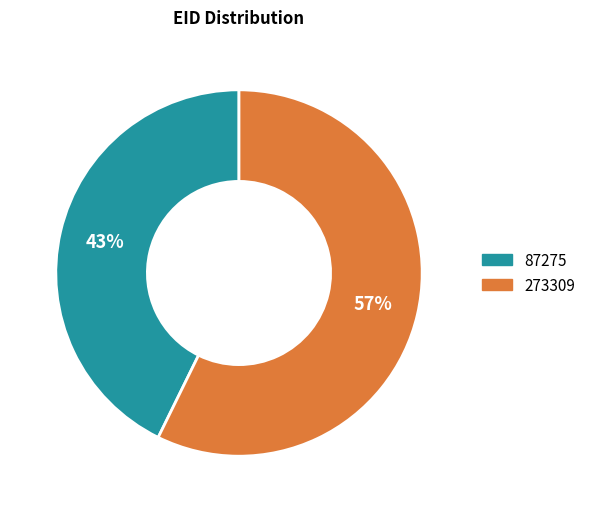

Which has a higher value, 87275 or 273309?

273309